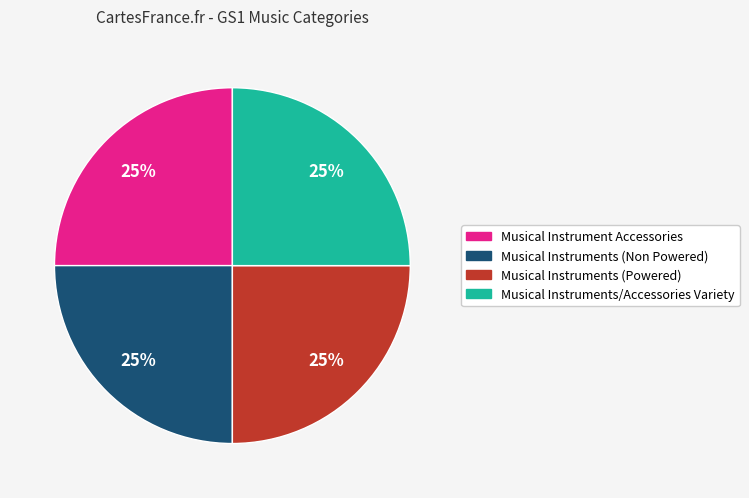

Is it true that Musical Instruments (Powered) is 25% of the pie?

True